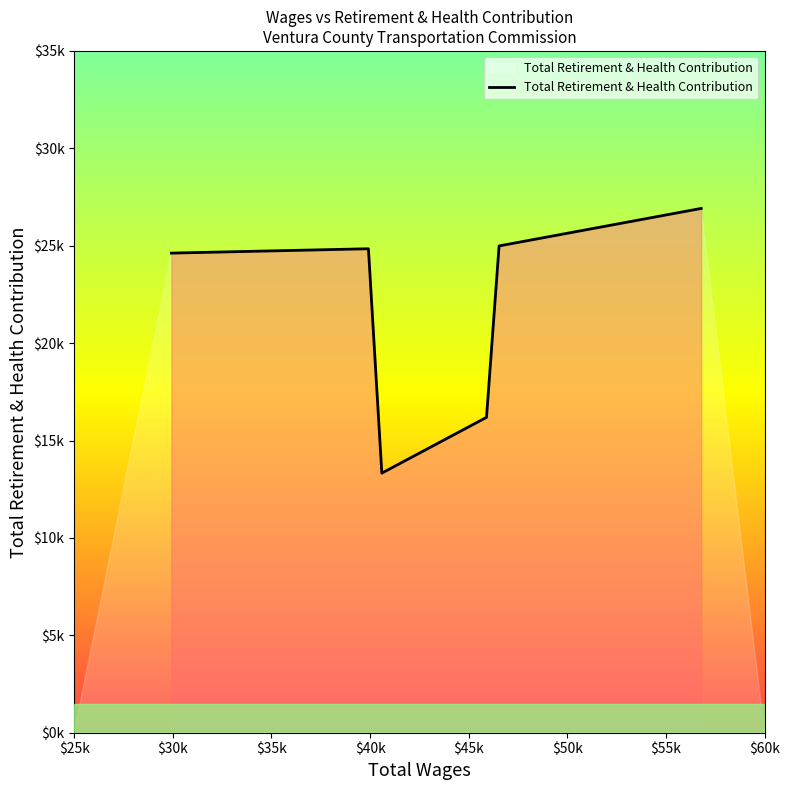

Does the chart have visible grid lines?

No